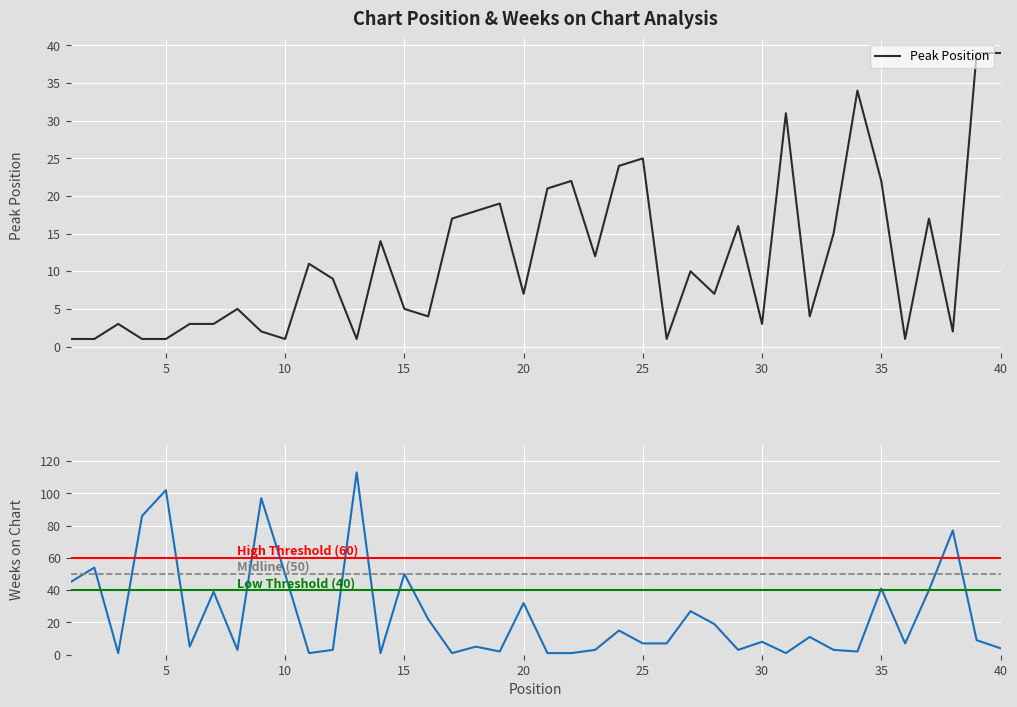

The Weeks on Chart series shows 2 at 34. True or false?

True